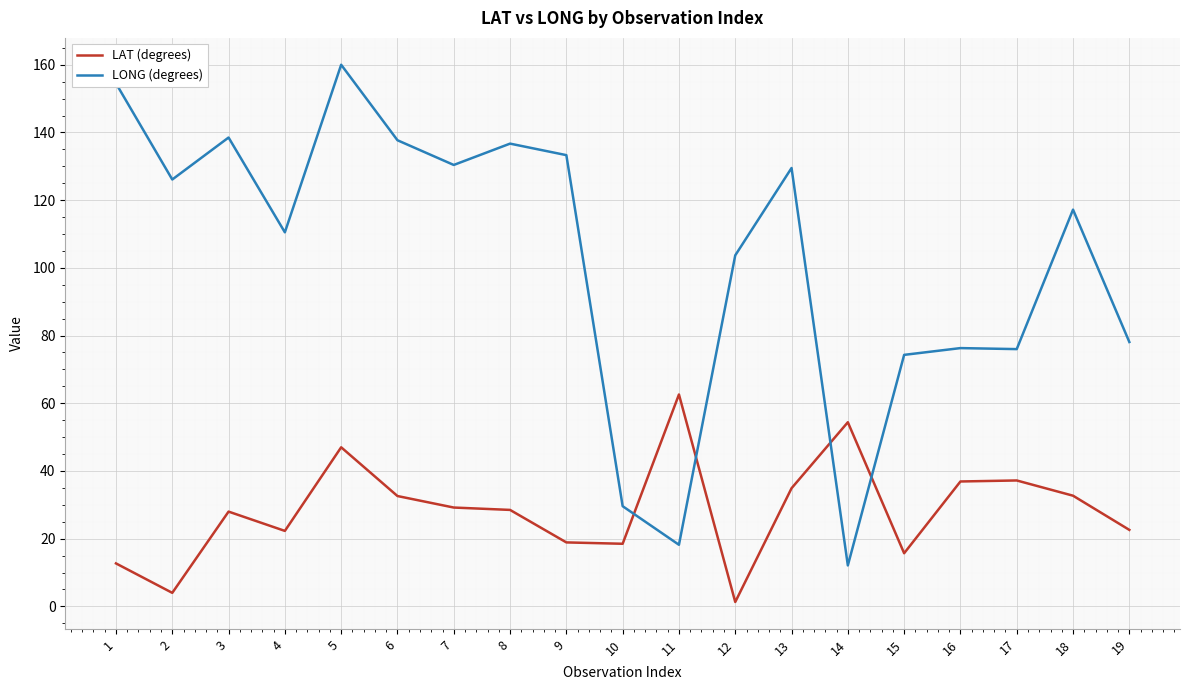

What is the average value of the LONG (degrees) series?

102.2